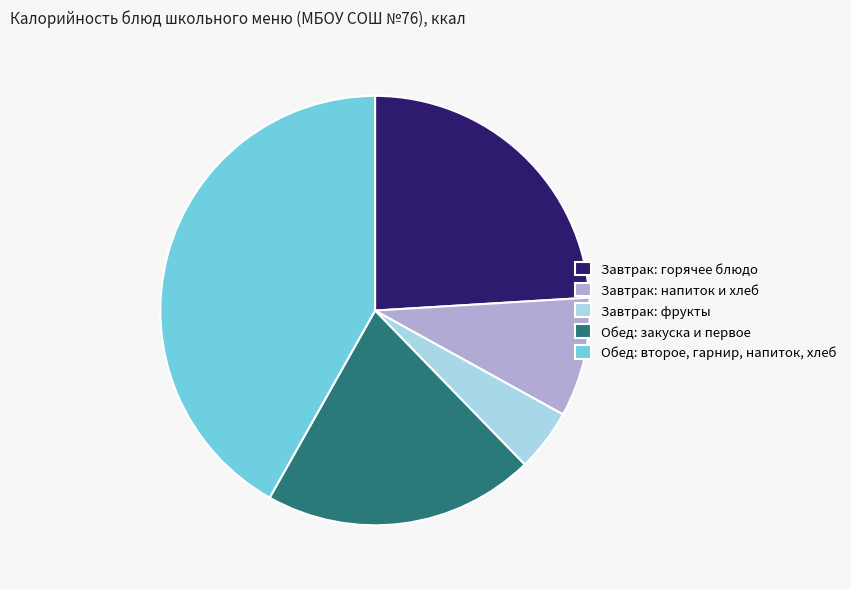

What is the largest slice in the pie chart?

Обед: второе, гарнир, напиток, хлеб